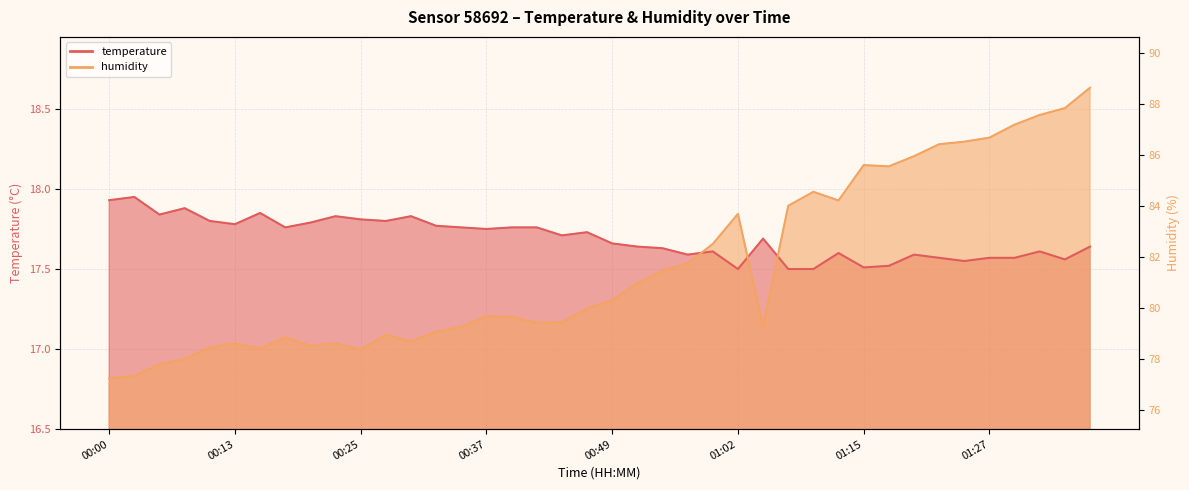

At which category is the sum across all series the highest?

01:37